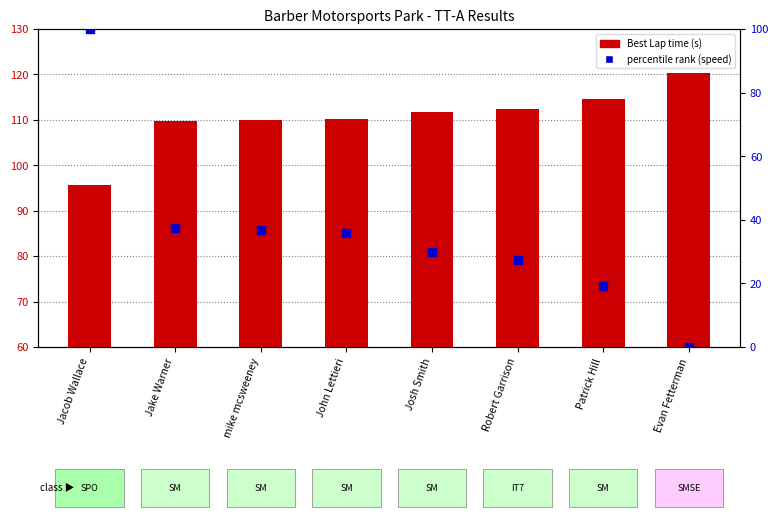

At which category is the sum across all series the highest?

Jacob Wallace